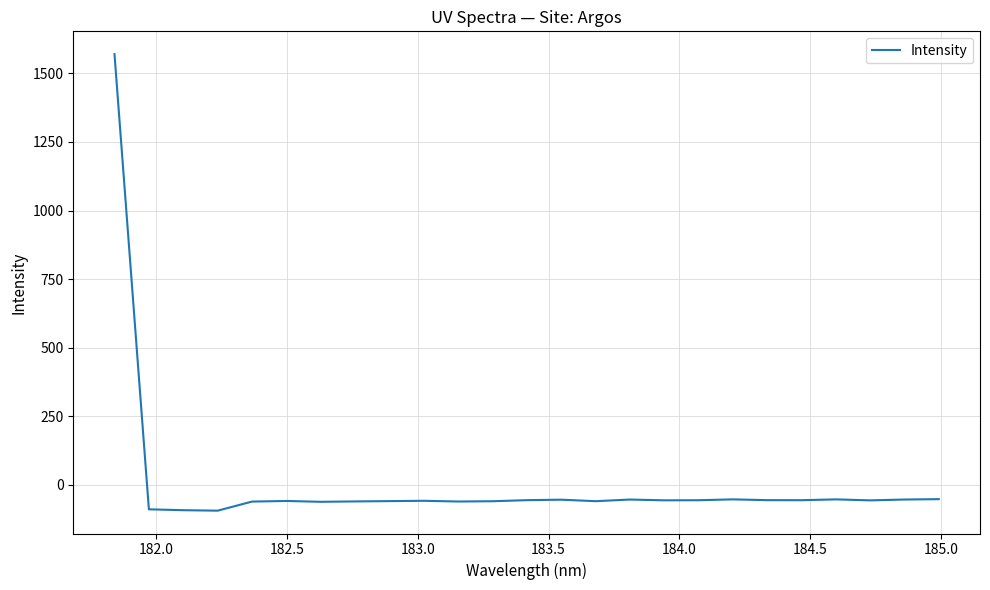

What is the greatest value displayed?

1570.2